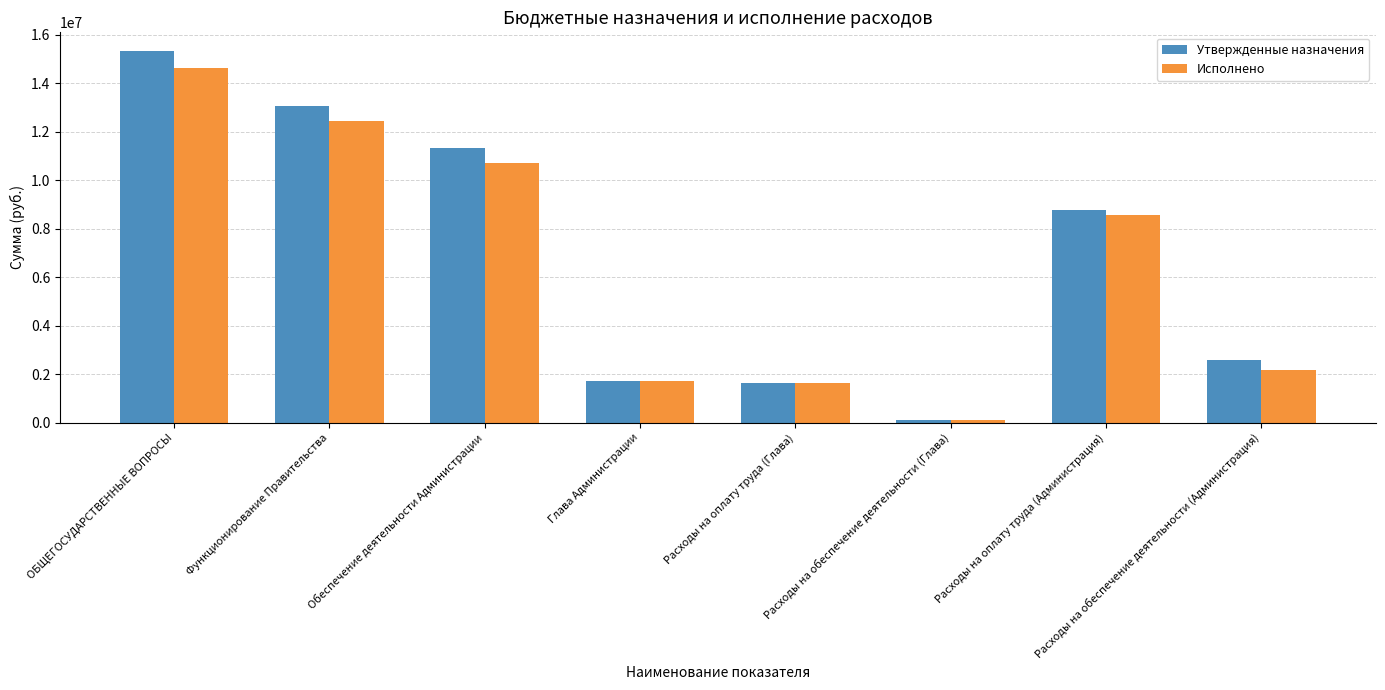

Reading left to right, transcribe all the data shown in this chart.

Утвержденные назначения: ОБЩЕГОСУДАРСТВЕННЫЕ ВОПРОСЫ=15332132.1	Функционирование Правительства=13068007.7	Обеспечение деятельности Администрации=11334307.7	Глава Администрации=1732800.0	Расходы на оплату труда (Глава)=1640900.0	Расходы на обеспечение деятельности (Глава)=91900.0	Расходы на оплату труда (Администрация)=8769107.7	Расходы на обеспечение деятельности (Администрация)=2565000.0
Исполнено: ОБЩЕГОСУДАРСТВЕННЫЕ ВОПРОСЫ=14620667.4	Функционирование Правительства=12444350.3	Обеспечение деятельности Администрации=10726686.1	Глава Администрации=1716764.2	Расходы на оплату труда (Глава)=1624917.4	Расходы на обеспечение деятельности (Глава)=91846.8	Расходы на оплату труда (Администрация)=8545758.8	Расходы на обеспечение деятельности (Администрация)=2180727.3